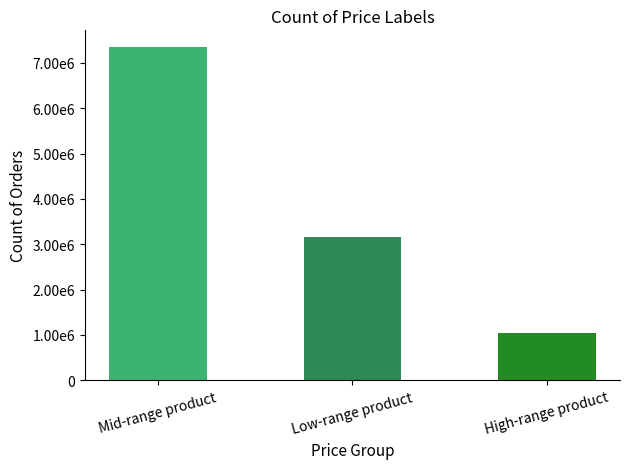

Is it true that the value at Mid-range product is 7350000?

True